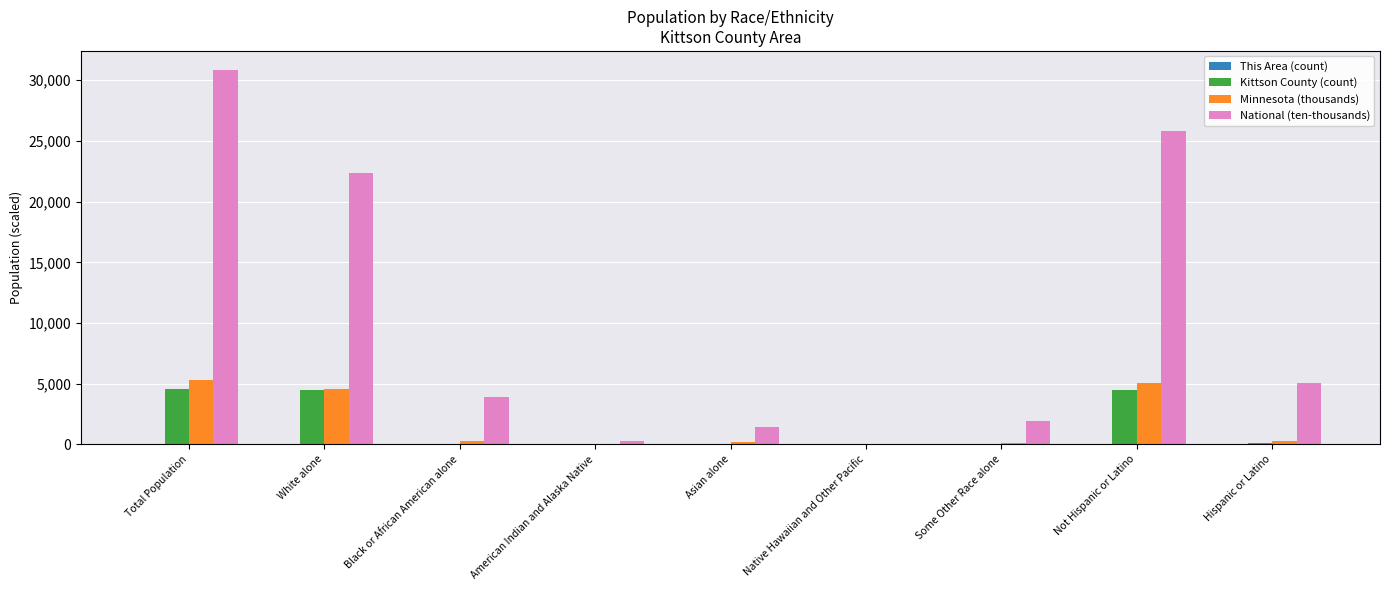

What is the sum of all Kittson County (count) values?

13631.0